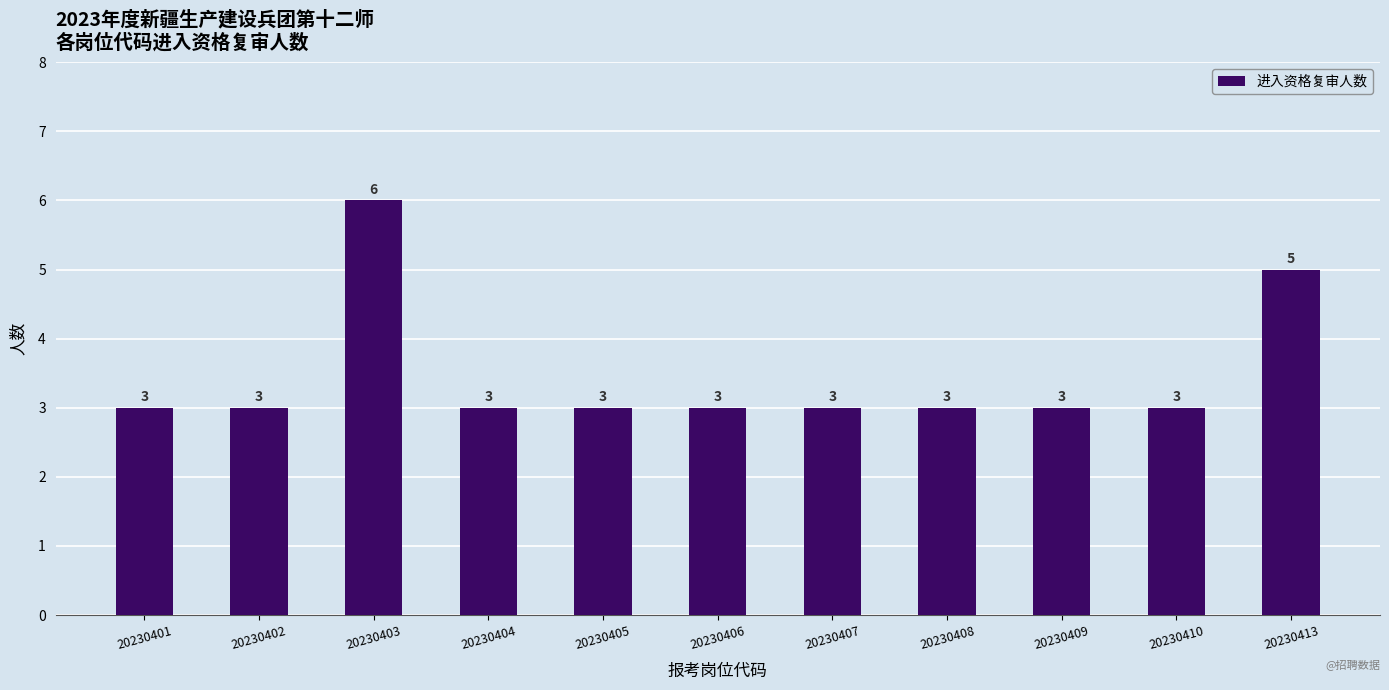

What is the minimum value shown in the chart?

3